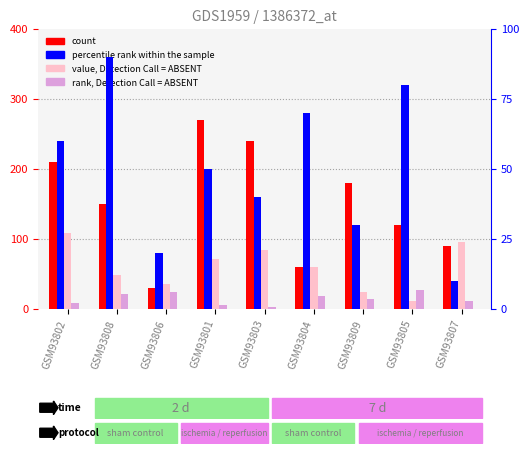

Reading left to right, what are all the values shown in this chart?

count: GSM93802=210	GSM93808=150	GSM93806=30	GSM93801=270	GSM93803=240	GSM93804=60	GSM93809=180	GSM93805=120	GSM93807=90
value, Detection Call = ABSENT: GSM93802=108	GSM93808=48	GSM93806=36	GSM93801=72	GSM93803=84	GSM93804=60	GSM93809=24	GSM93805=12	GSM93807=96
rank, Detection Call = ABSENT: GSM93802=9	GSM93808=21	GSM93806=24	GSM93801=6	GSM93803=3	GSM93804=18	GSM93809=15	GSM93805=27	GSM93807=12
percentile rank within the sample: GSM93802=60	GSM93808=90	GSM93806=20	GSM93801=50	GSM93803=40	GSM93804=70	GSM93809=30	GSM93805=80	GSM93807=10